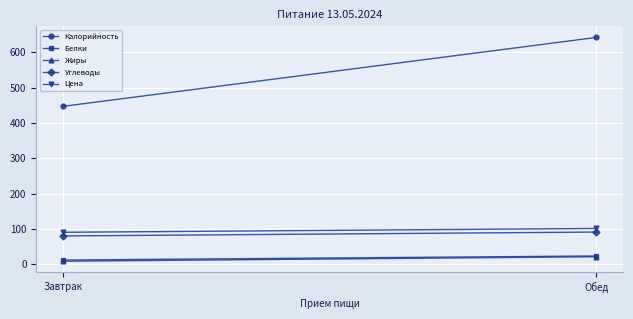

What is the maximum value for Белки?

23.2